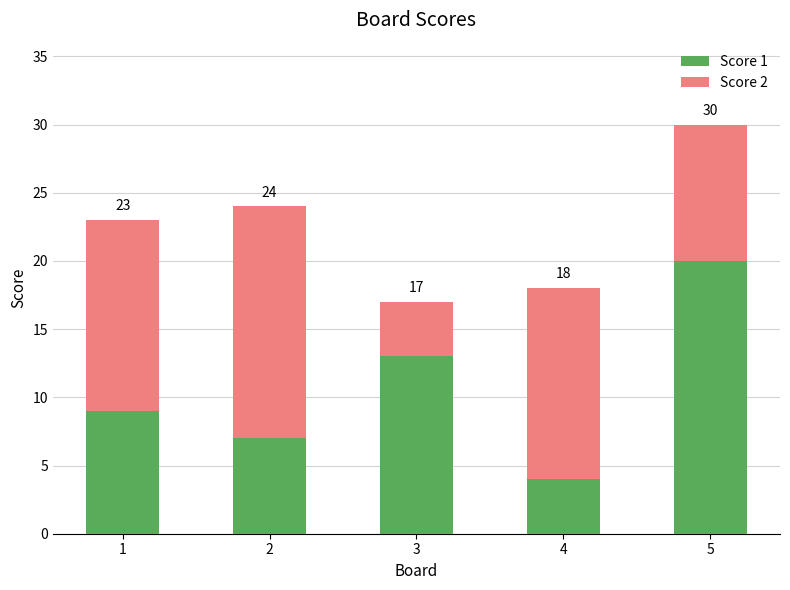

What are all the series names shown in the legend?

Score 1, Score 2